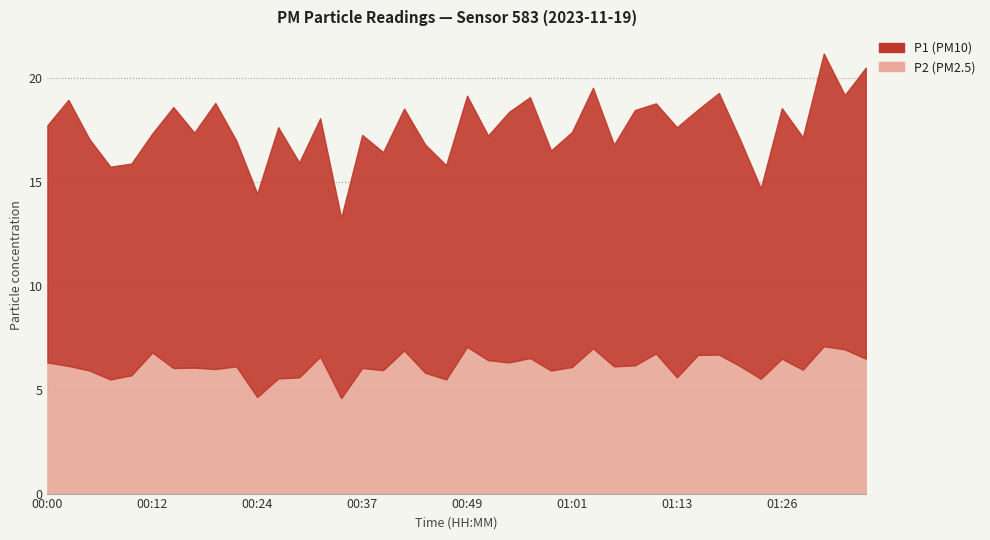

Is it true that P1 equals 11.7 at 00:42?

True